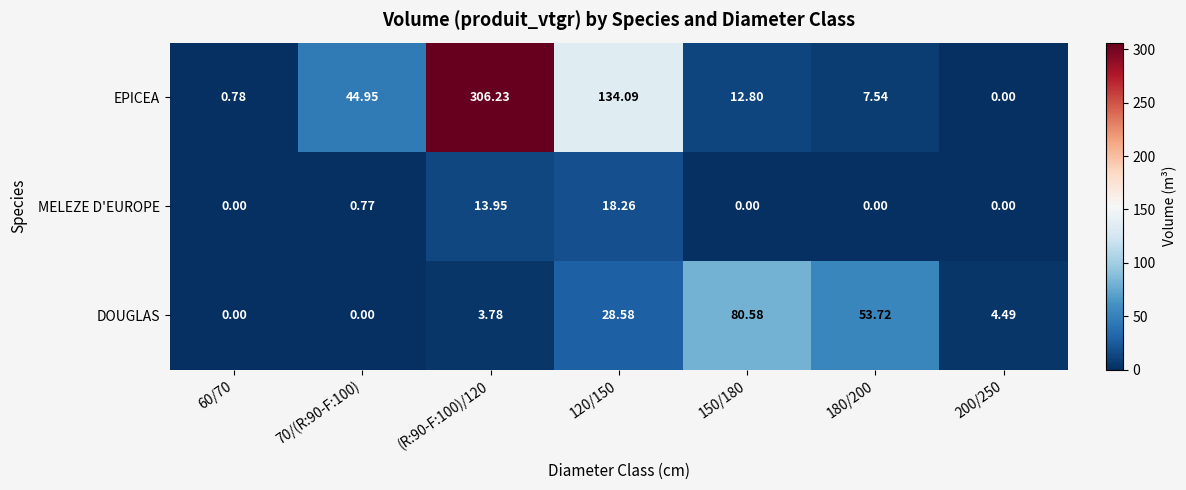

Which series changed the most between 70/(R:90-F:100) and 150/180?

DOUGLAS